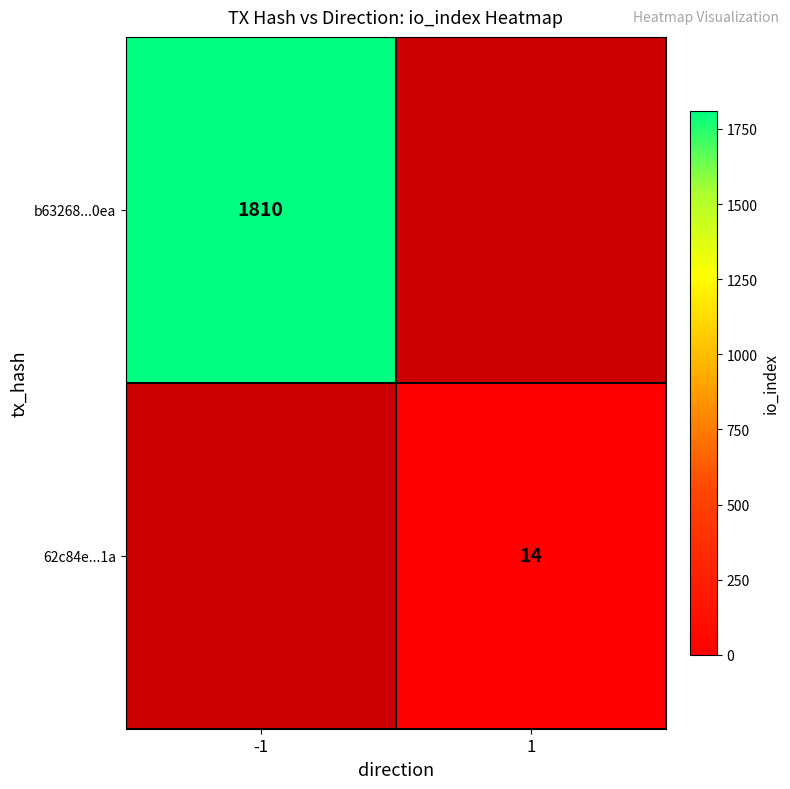

Is the value of 62c84e...1a at 1 greater than the value of b63268...0ea at -1?

No